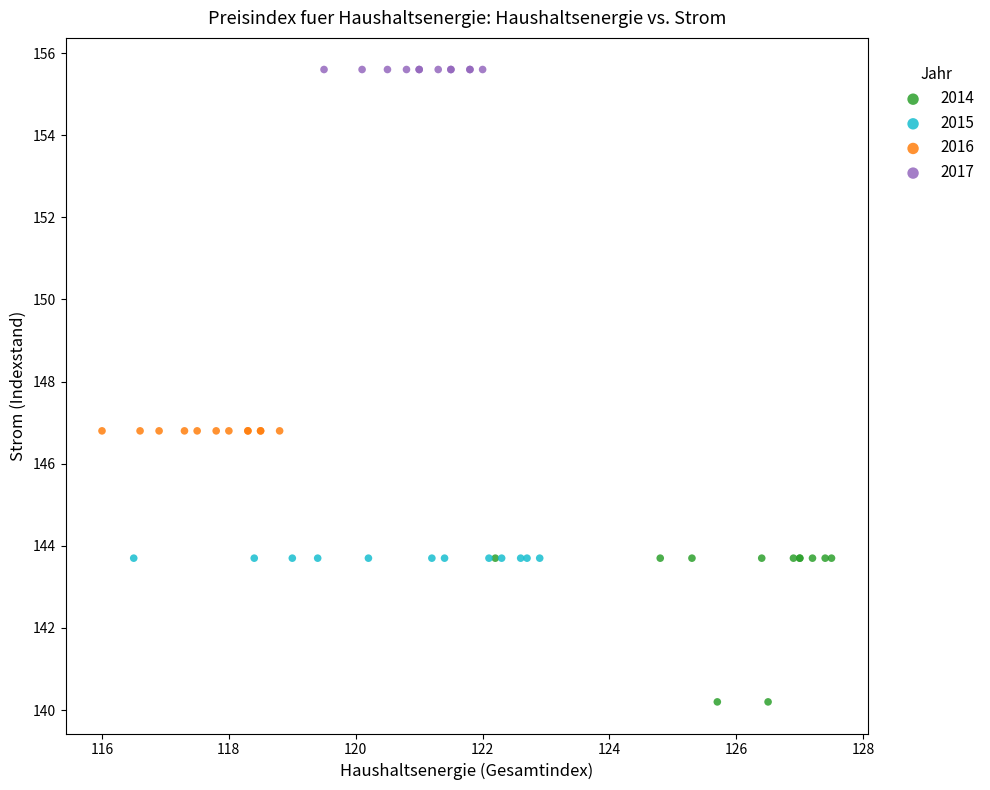

Which series contains the lowest Y value?

2014